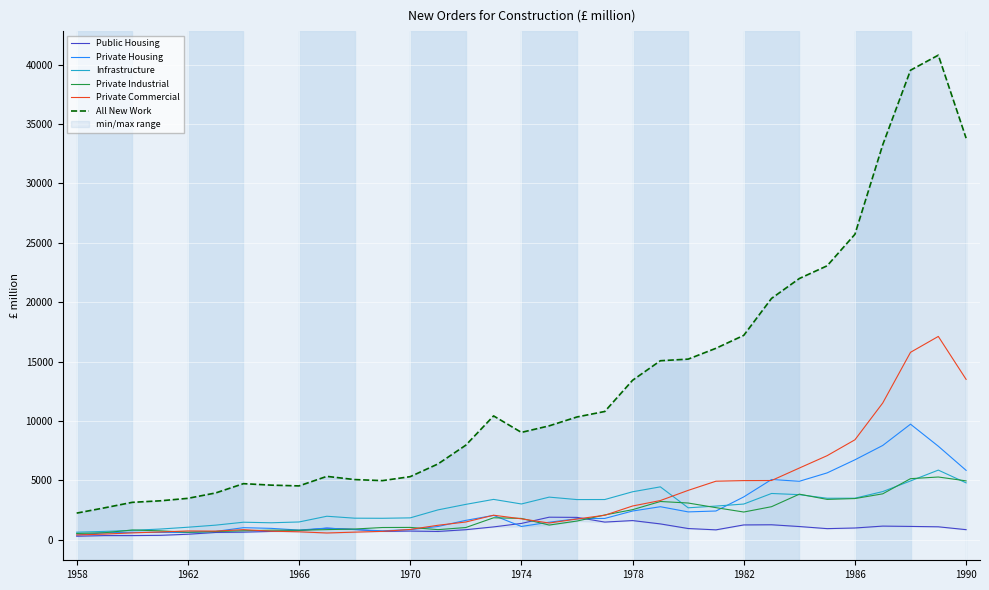

What is the average value of the Infrastructure series?

2746